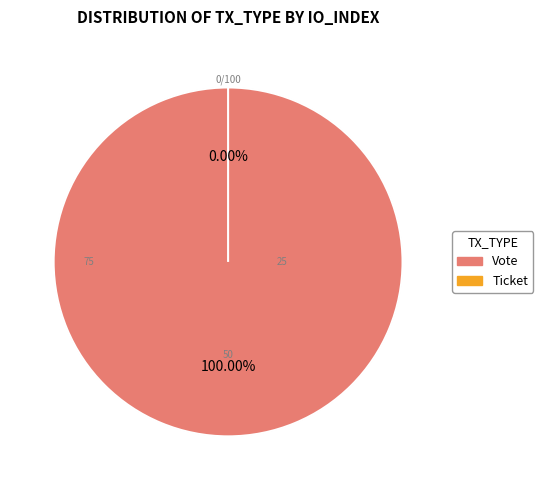

The Ticket (io_index=0) slice represents 1% of the pie. True or false?

False